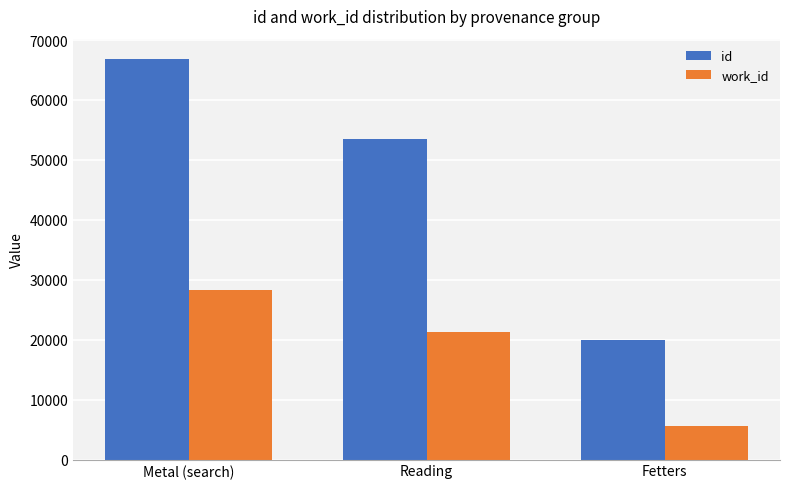

What is the difference between the work_id values at Reading and Fetters?

15559